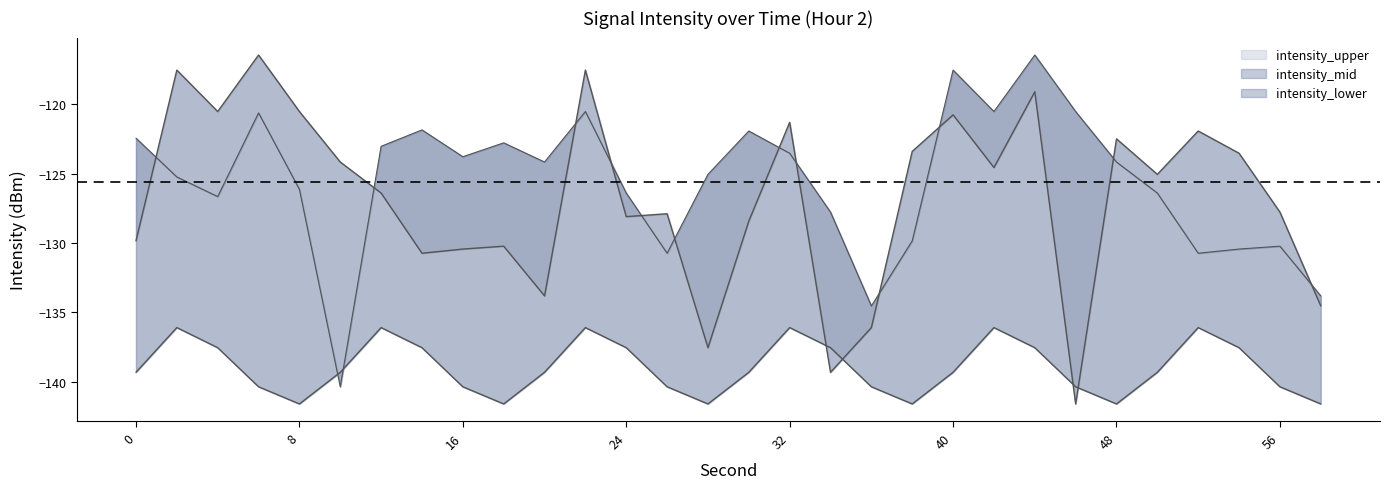

What is the sum of the intensity_upper values at 38 and 44?

-242.5